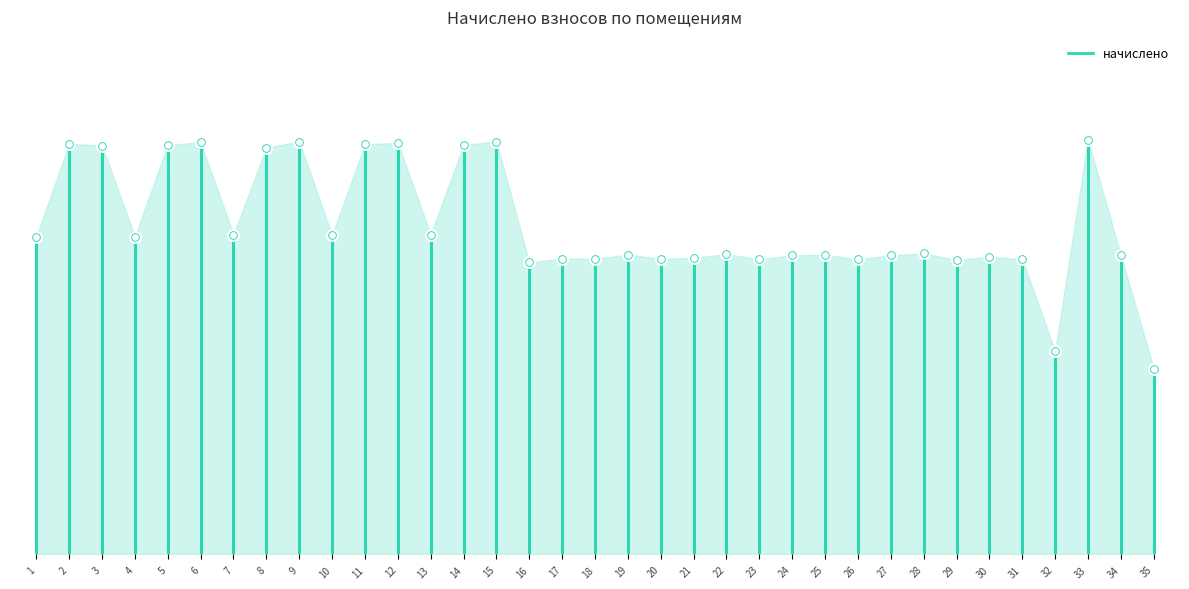

Between 2 and 1, which is larger?

2